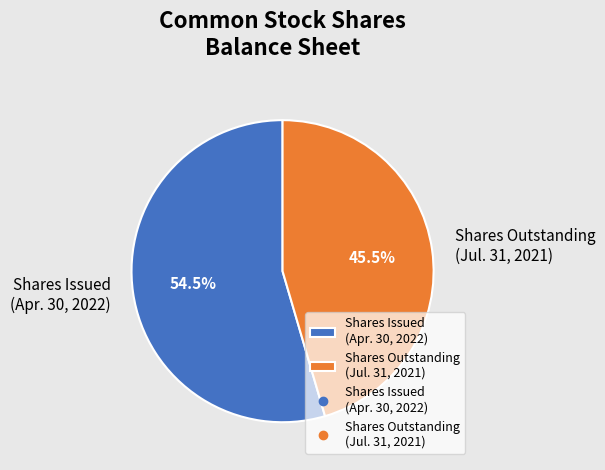

Is the sum of Shares Issued (Apr. 30, 2022) and Shares Outstanding (Jul. 31, 2021) greater than half?

Yes